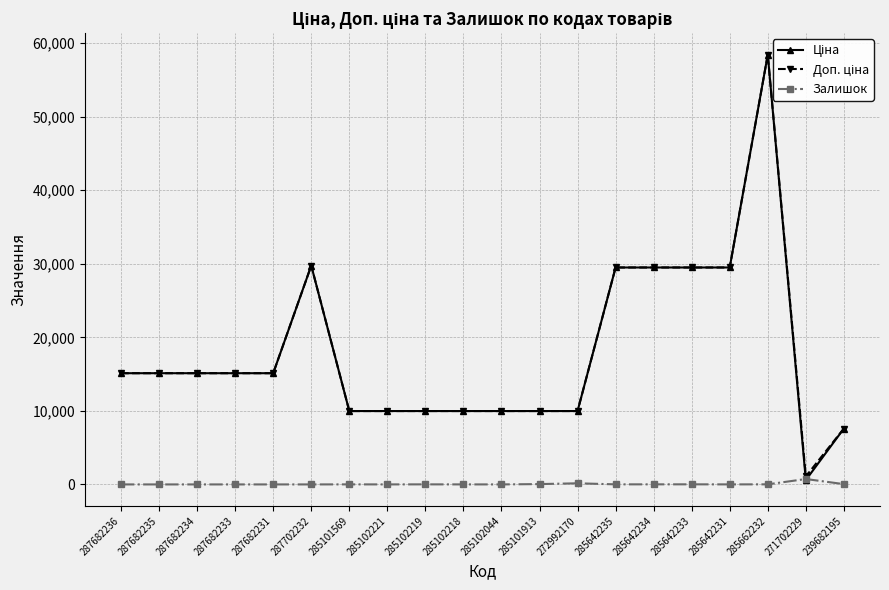

How many categories are shown in the chart?

20